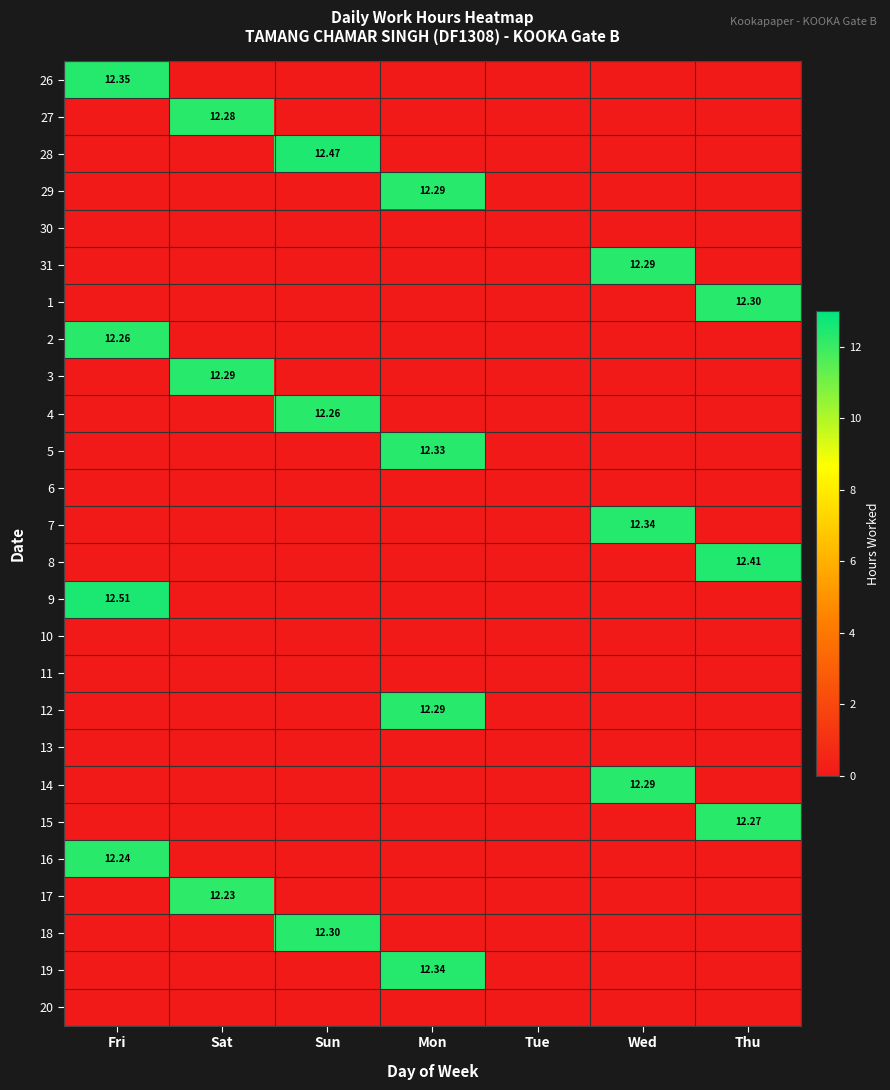

What is the total value across all series at Mon?

49.2